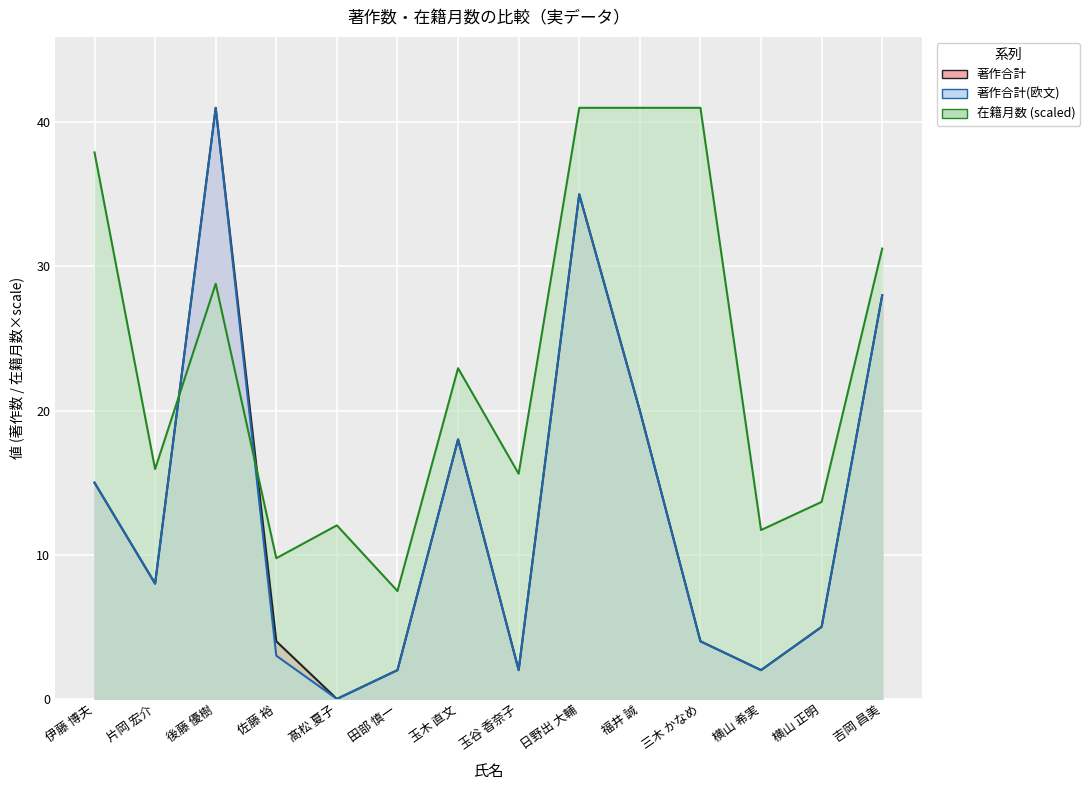

True or false: 著作合計 and 著作合計(欧文) cross at least once.

False